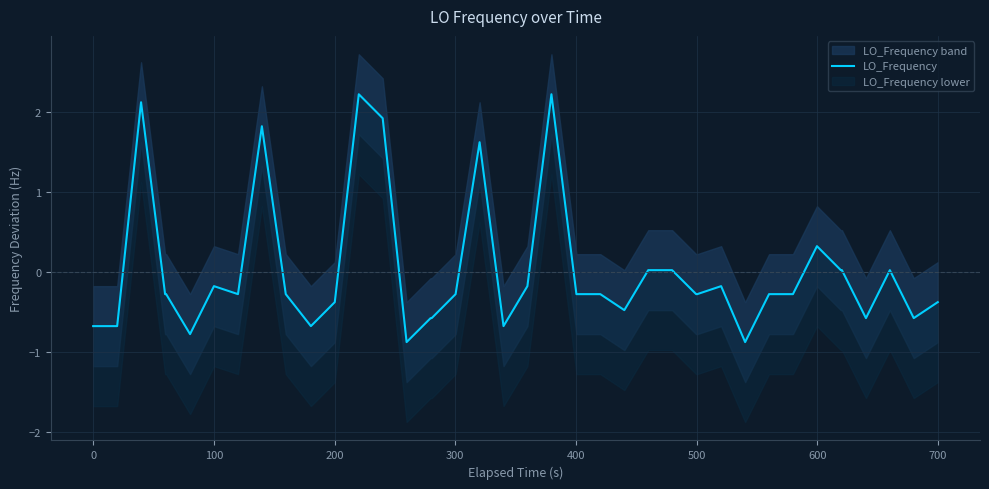

What is the minimum value shown in the chart?

-0.9